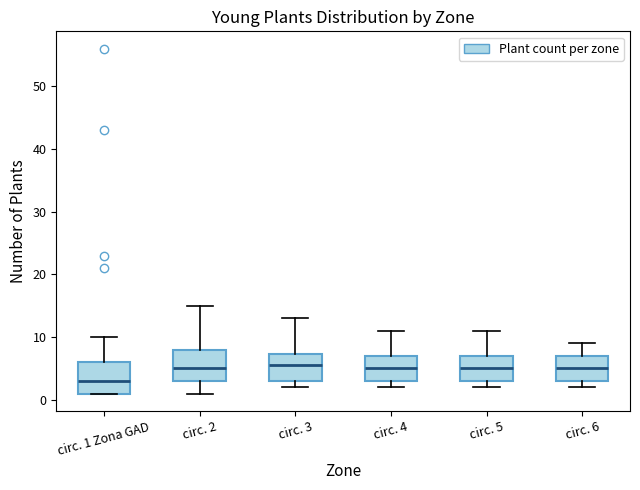

Which box's median line is the lowest?

circ. 1 Zona GAD